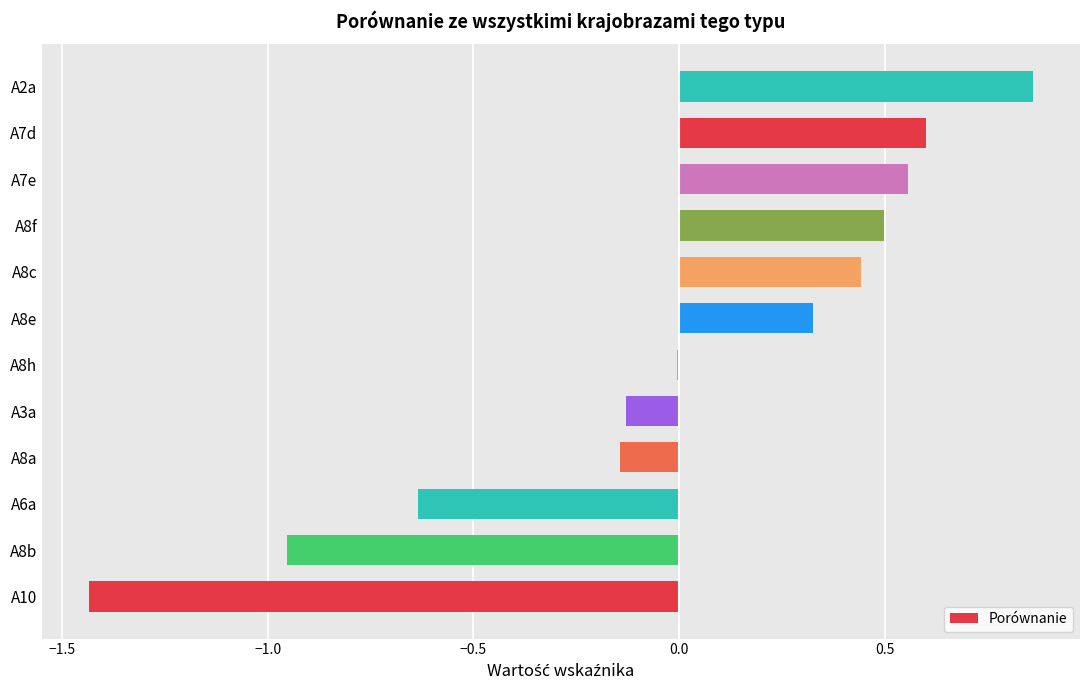

True or false: the data shows 0.9 at A7d.

False